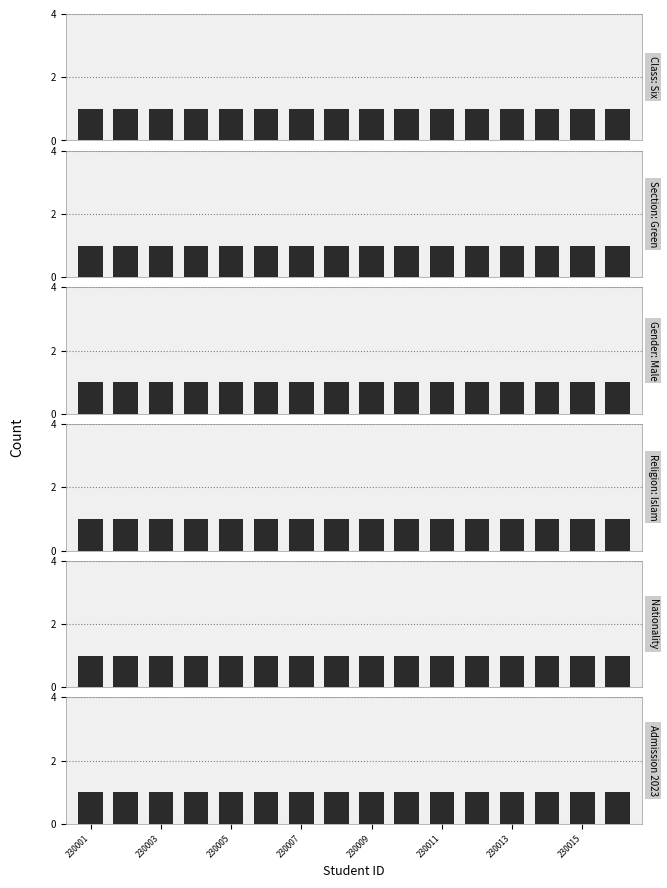

Which series has the largest range (max minus min)?

Male